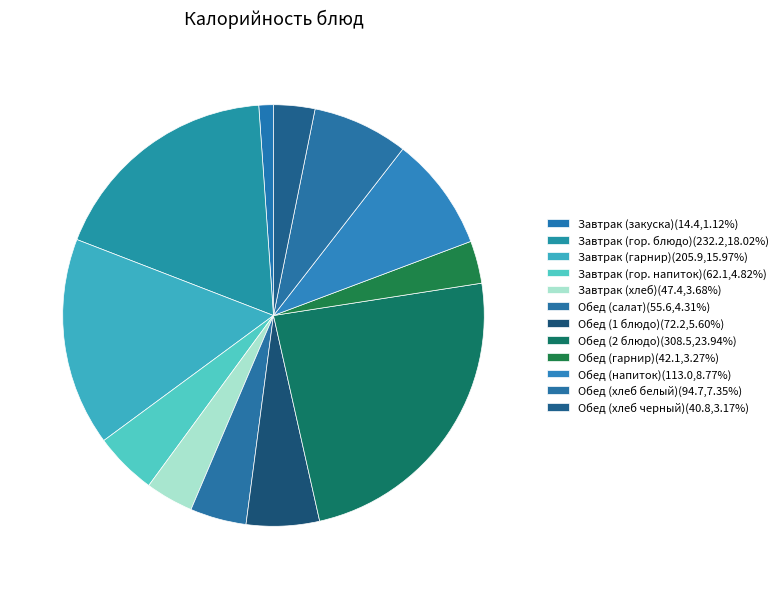

Does Завтрак (закуска) account for over 50% of the chart?

No